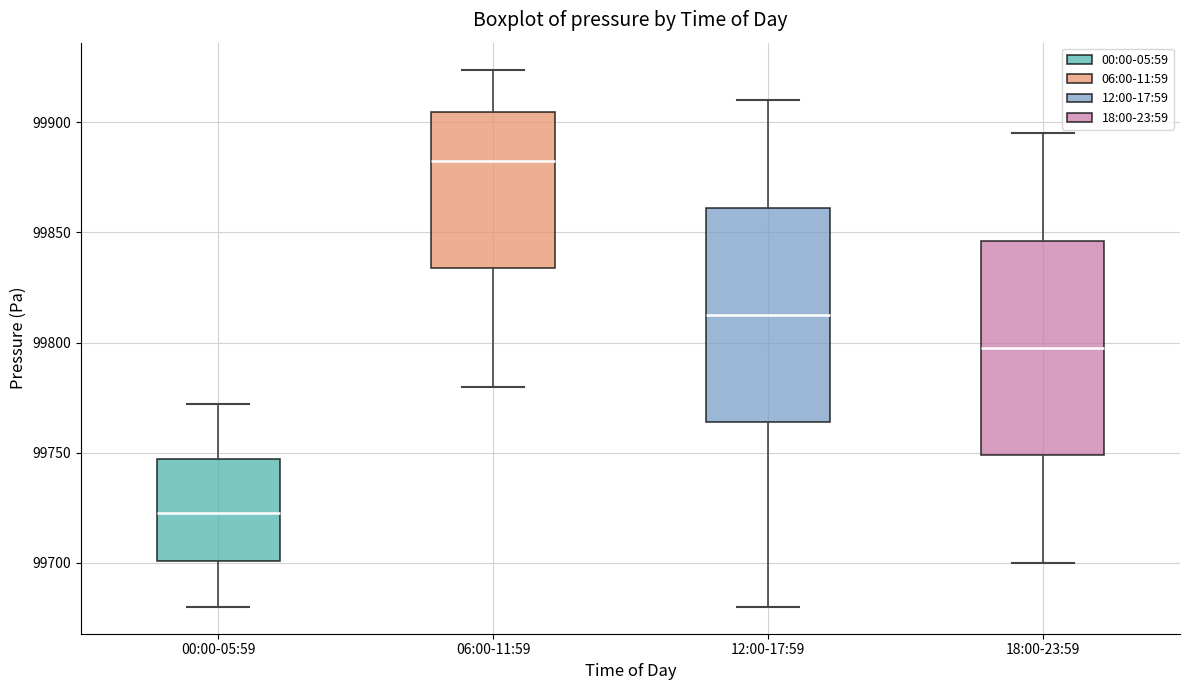

Where is the upper edge of the box for 06:00-11:59 on the y-axis? The values are not printed on the chart, so give them approximately, as read against the axis.

99905